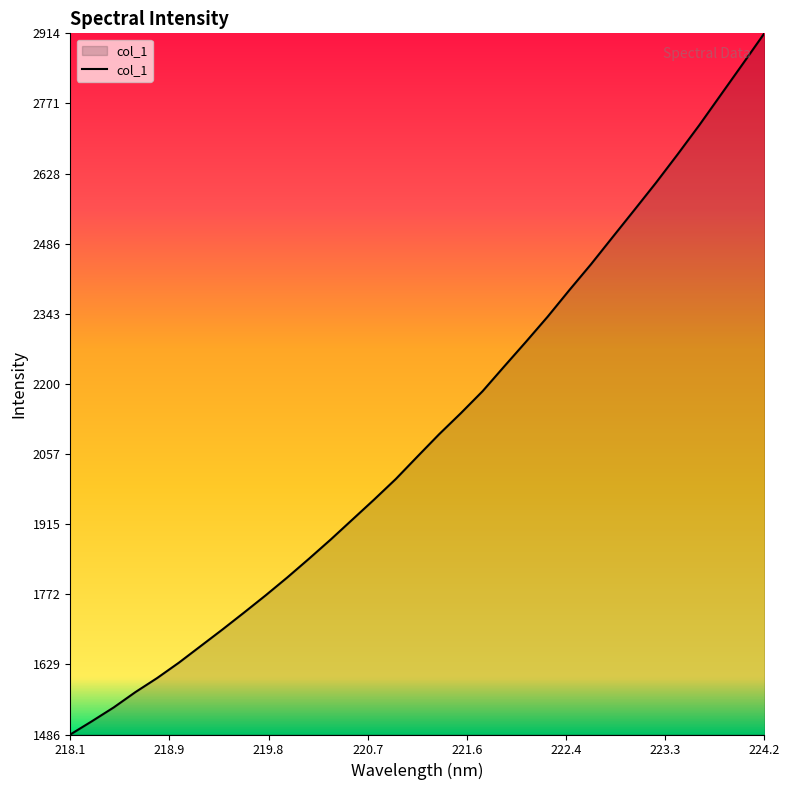

What is the minimum value shown in the chart?

1486.3